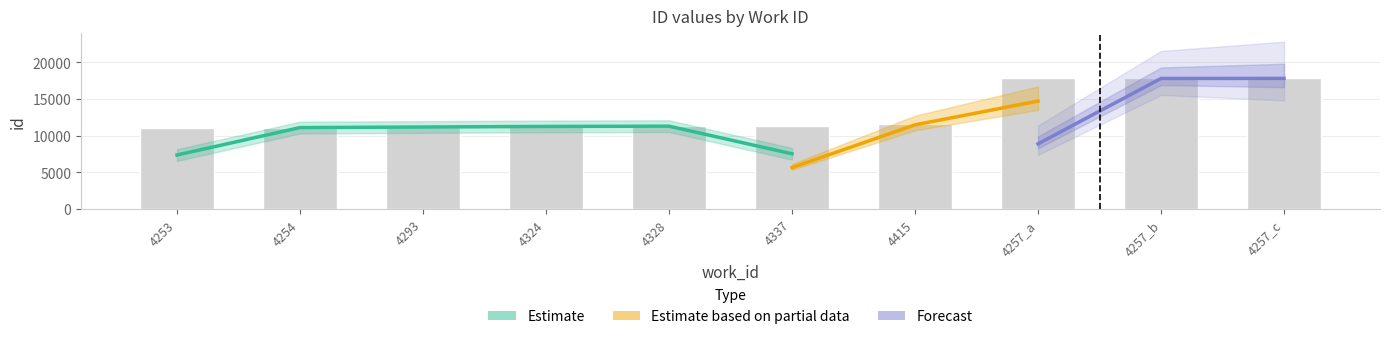

True or false: the data shows 19912 at 4253.

False